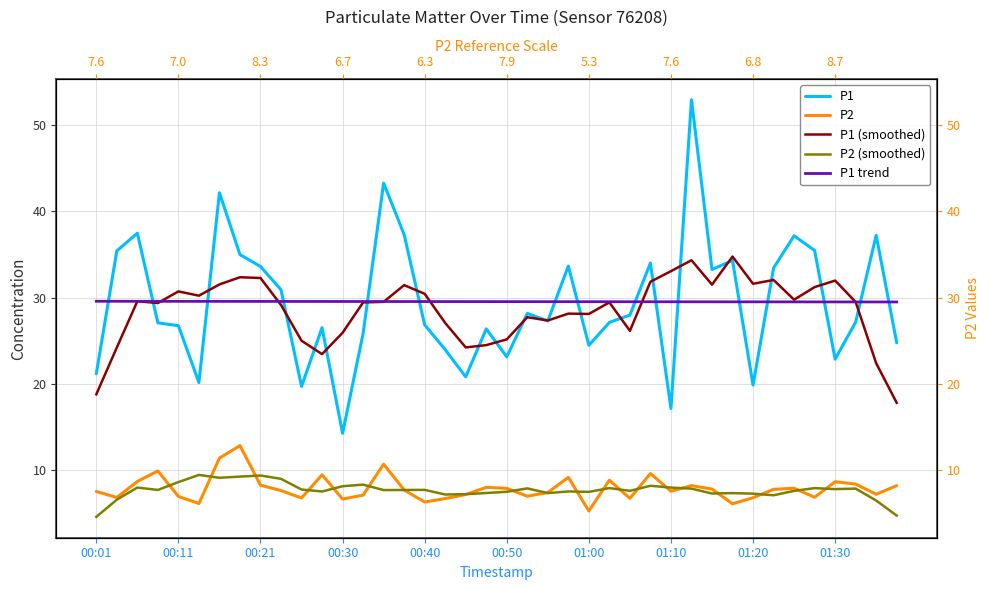

What is the highest value of the P2 series?

12.9